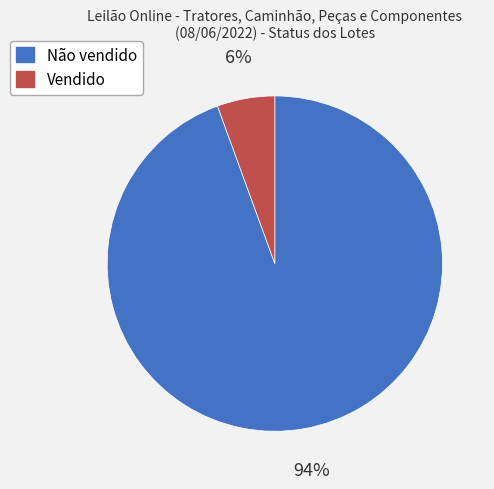

Combined, do Não vendido and Vendido account for over 50%?

Yes